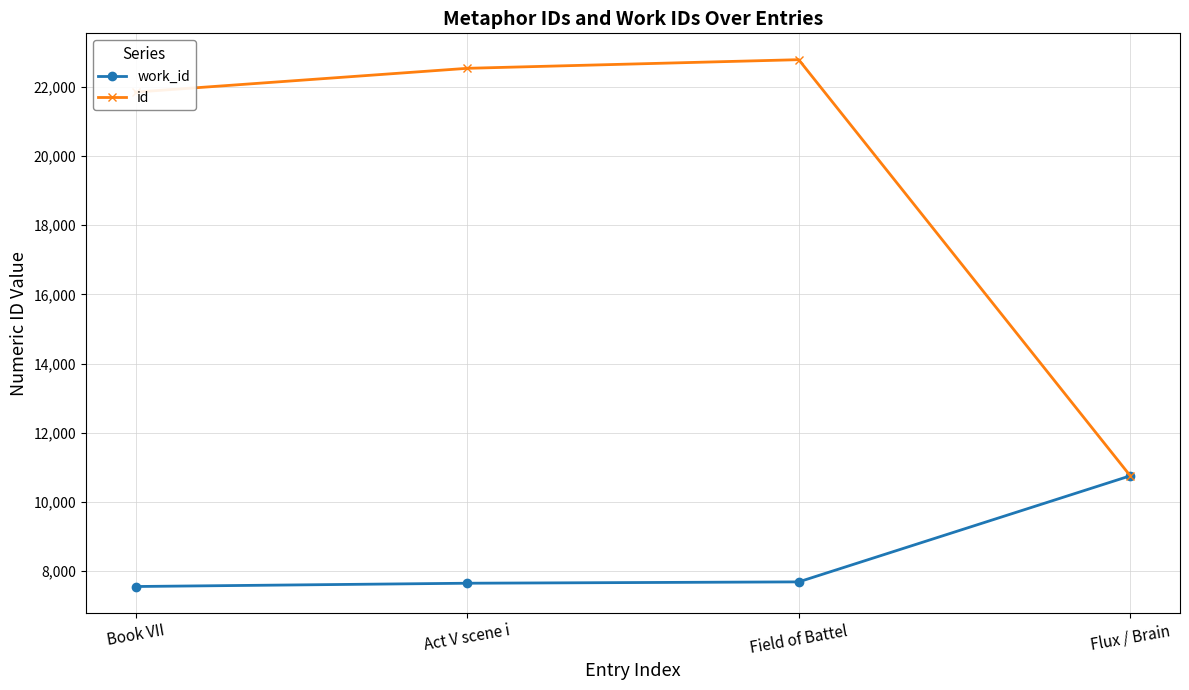

What is the difference between the highest and lowest values at Book VII?

14306